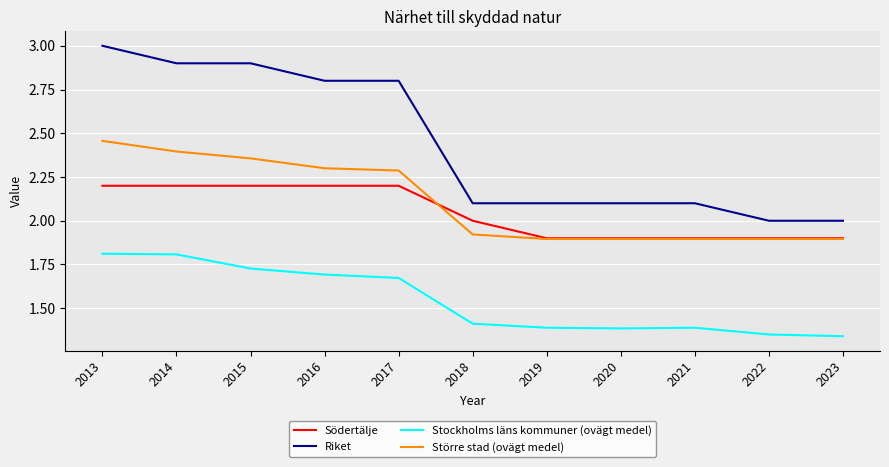

At which label does Södertälje first exceed 2?

2013